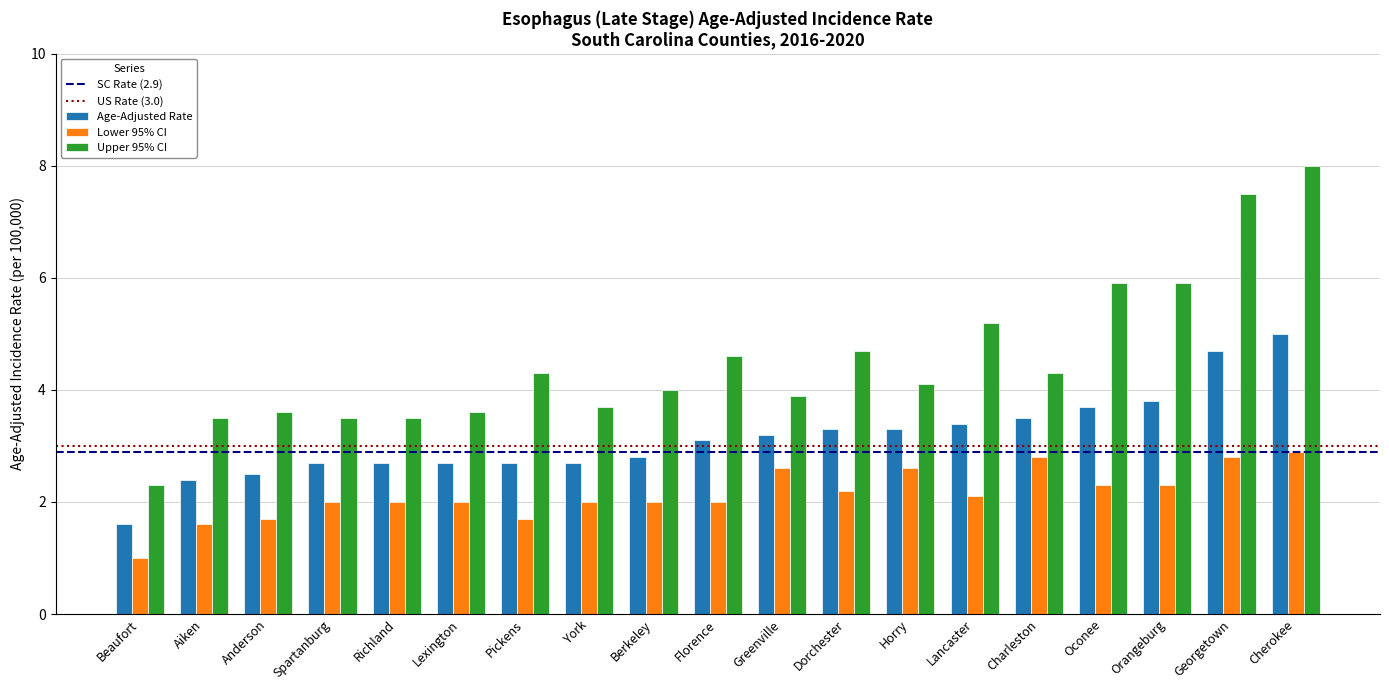

The value of Upper 95% CI at Orangeburg is 9.3. True or false?

False